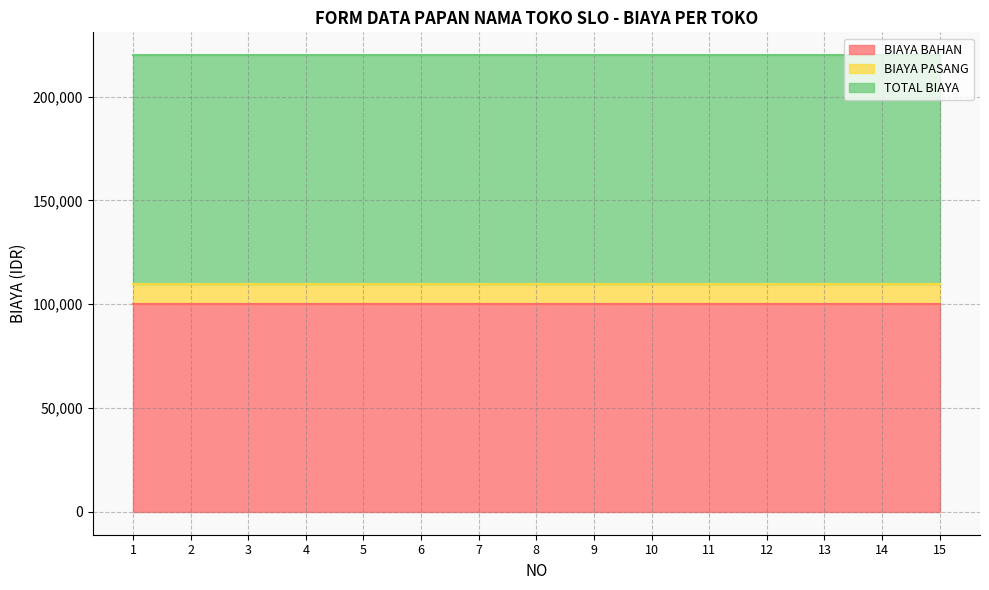

At which label does TOTAL BIAYA reach its minimum?

1